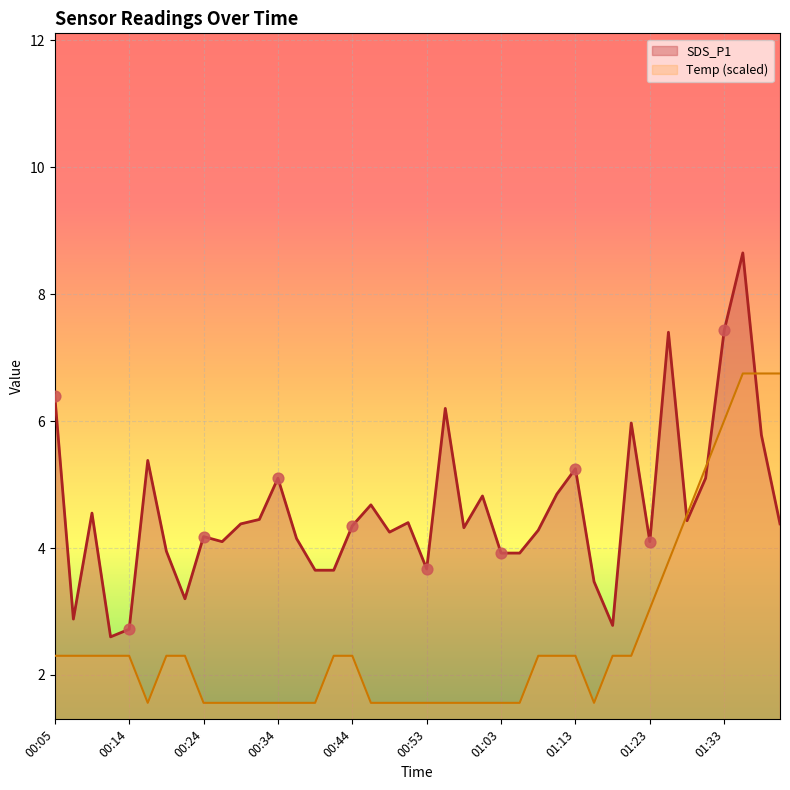

Is the value of Temp at 01:33 greater than the value of SDS_P1 at 01:30?

Yes